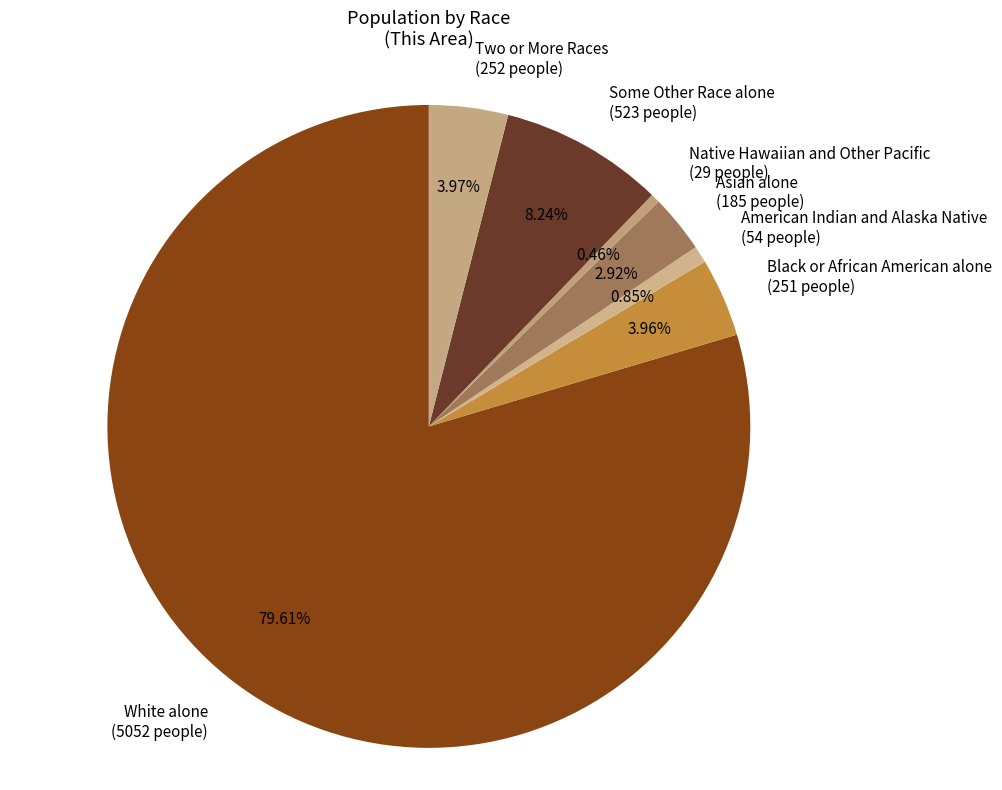

Is it true that Black or African American alone is 4% of the pie?

True